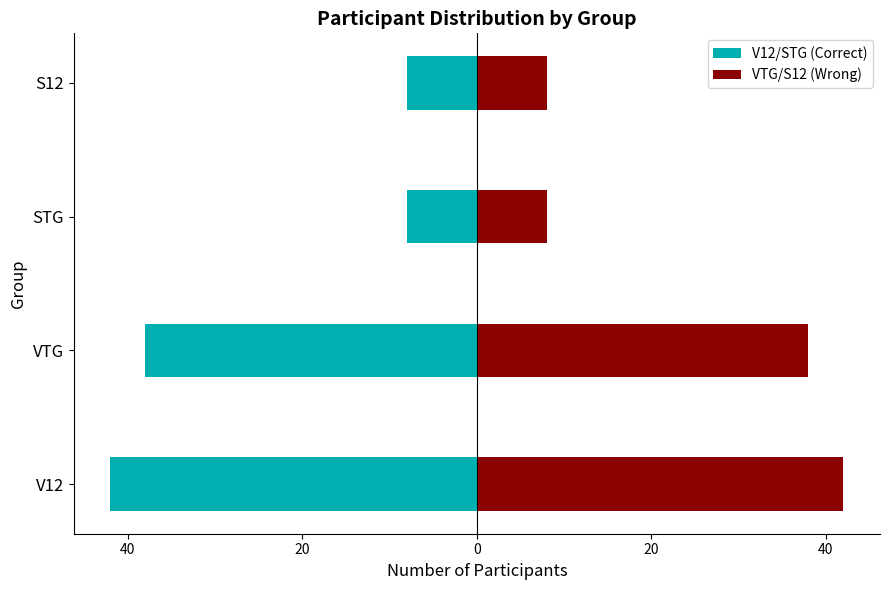

Rank the series by their maximum value, from highest to lowest.

VTG/S12 (Wrong), V12/STG (Correct)